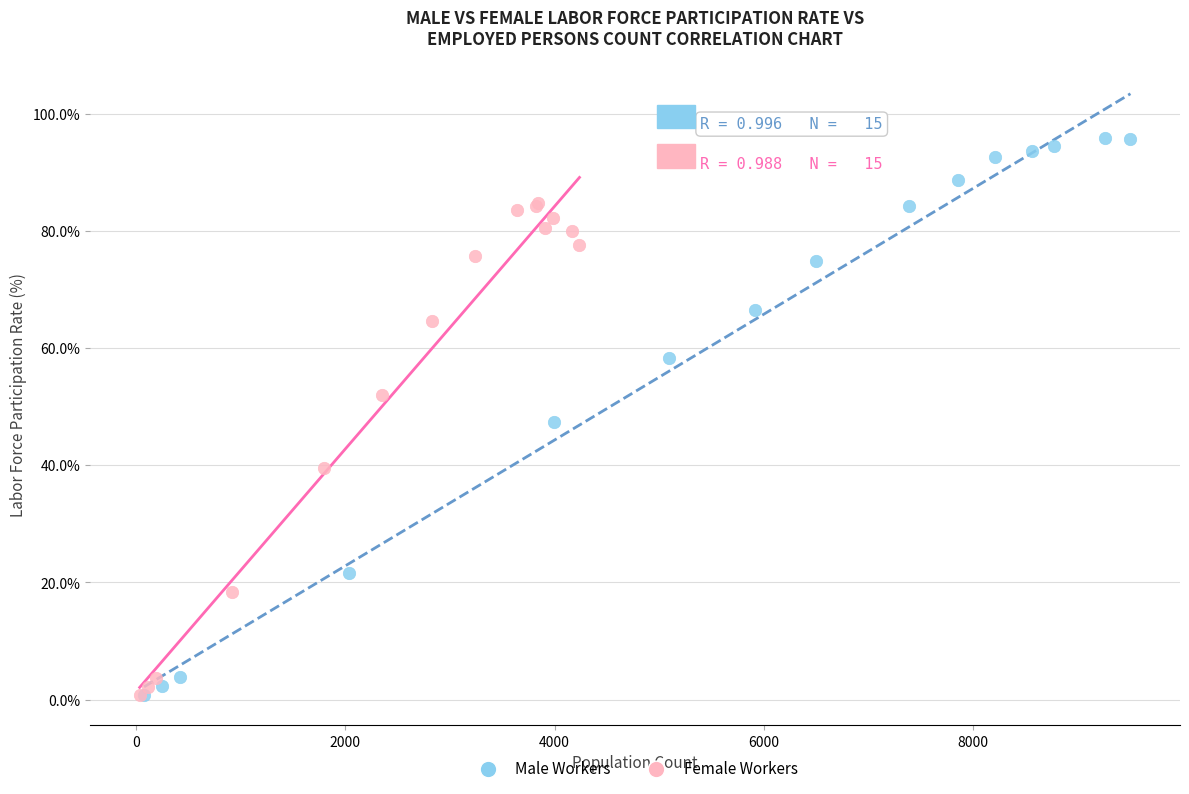

Which series reaches the maximum Y coordinate?

Male Workers